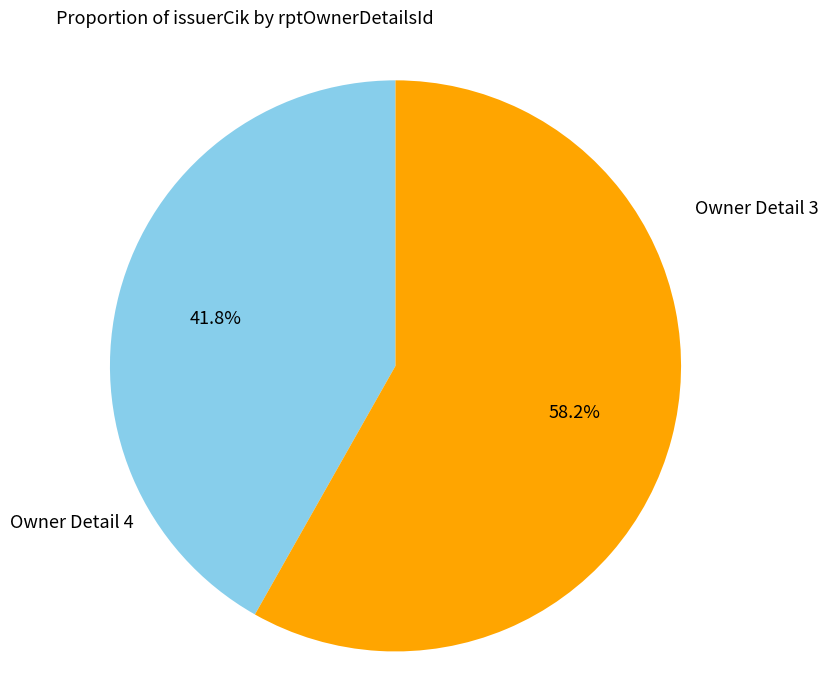

Is there a majority slice in this chart?

Yes